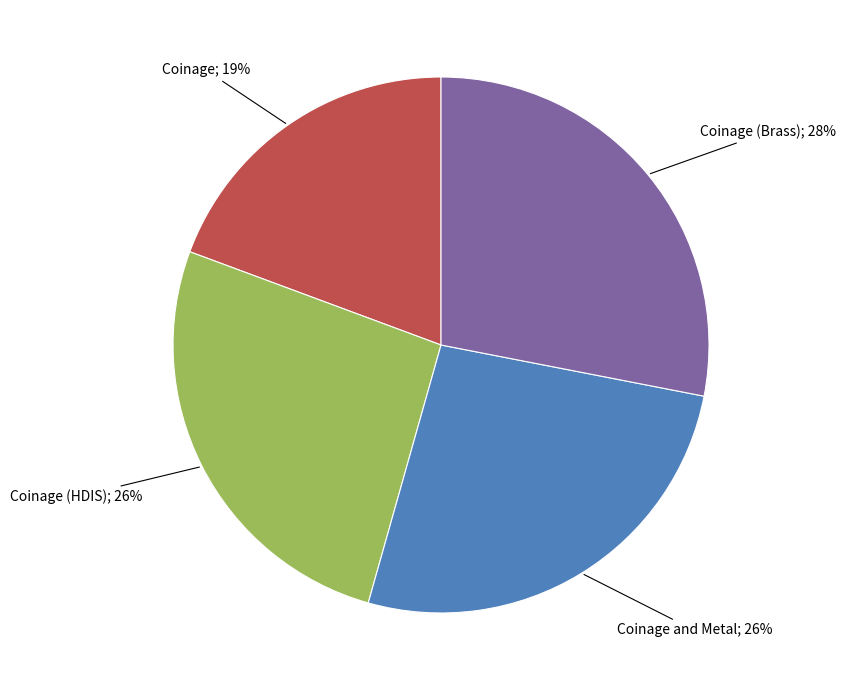

Is there any slice that represents more than half of the pie?

No